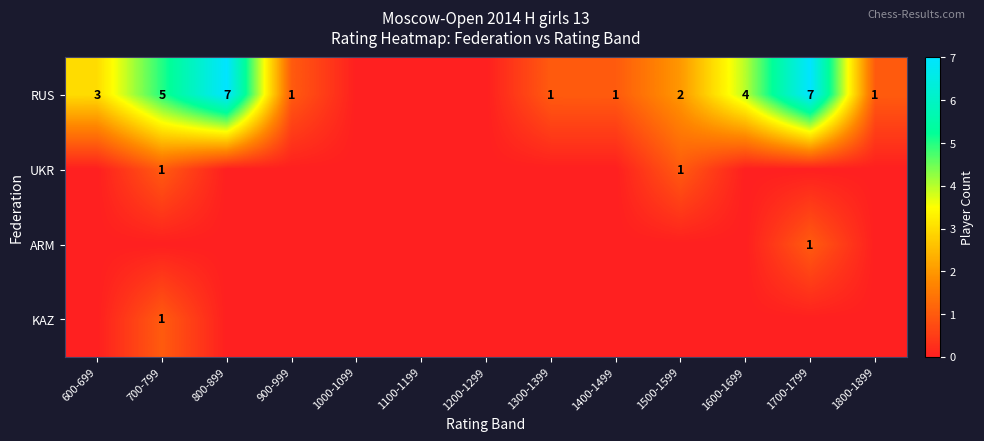

True or false: RUS has a value of 1 at 900-999.

True